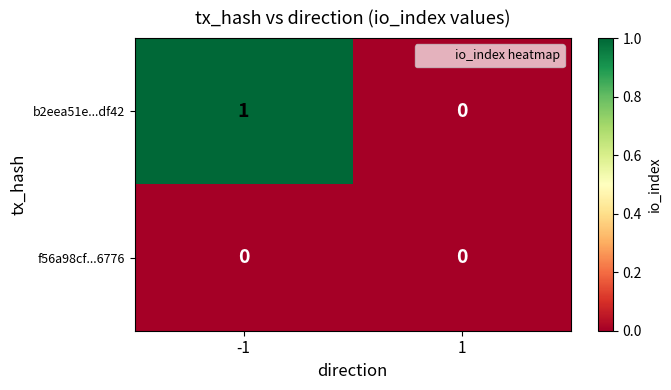

Which category has the highest value across all series?

-1